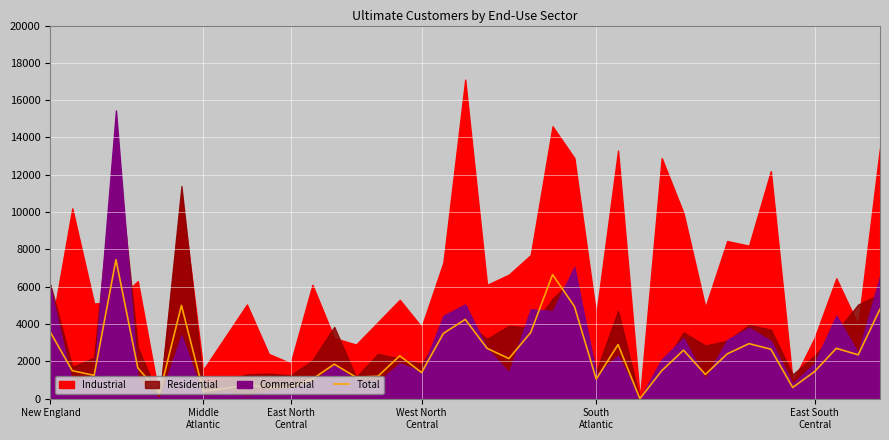

Is it true that Total equals 3550.0 at New England?

True